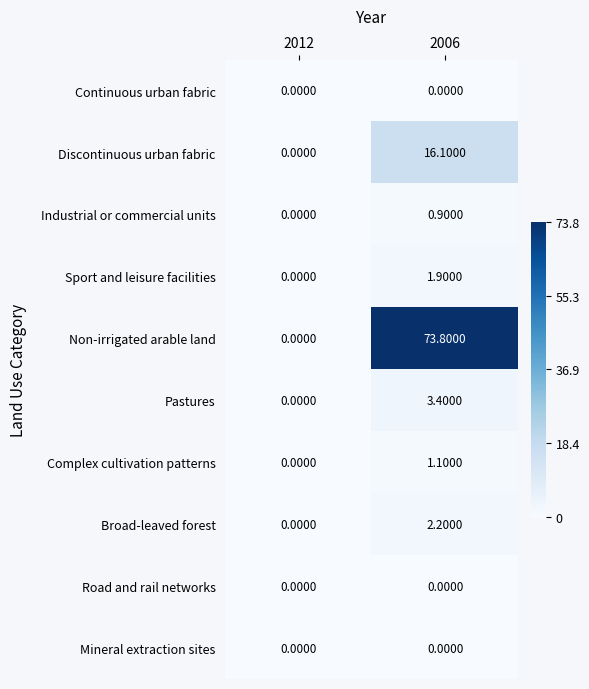

What is the difference between the maximum and minimum values in the Sport and leisure facilities series?

1.9